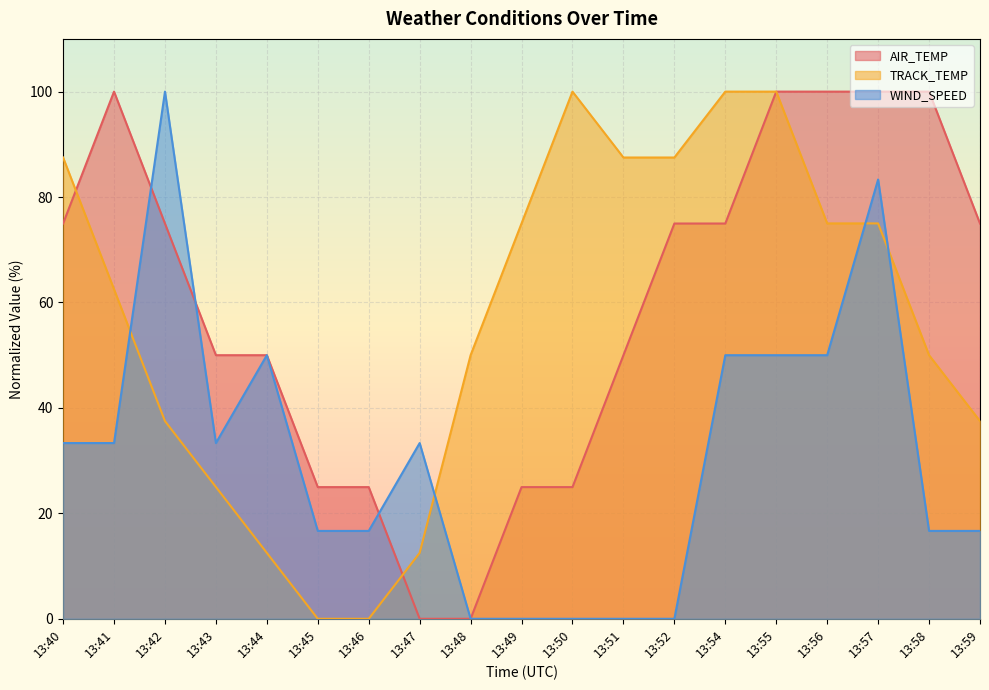

What are all the series names shown in the legend?

AIR_TEMP, TRACK_TEMP, WIND_SPEED